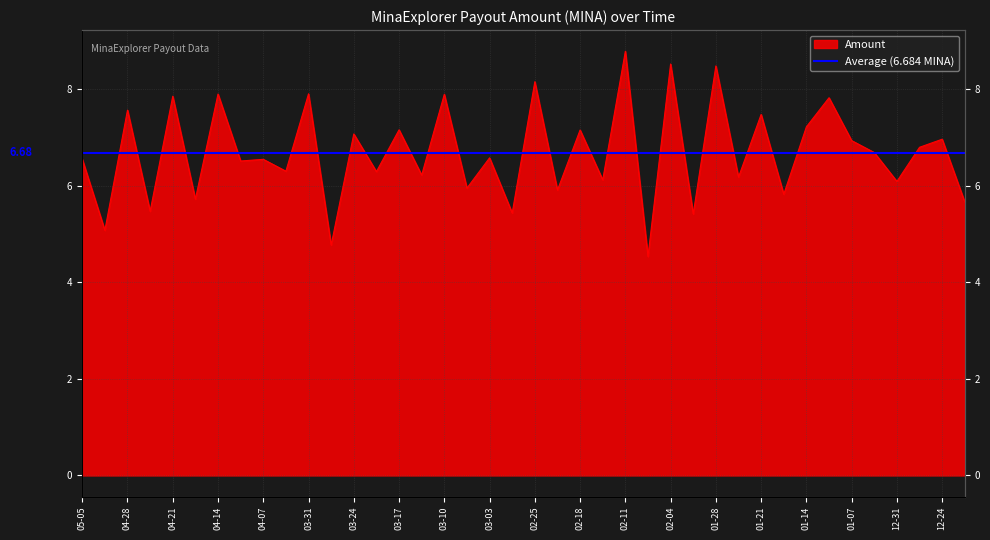

What position from the right is 2024-05-01?

39